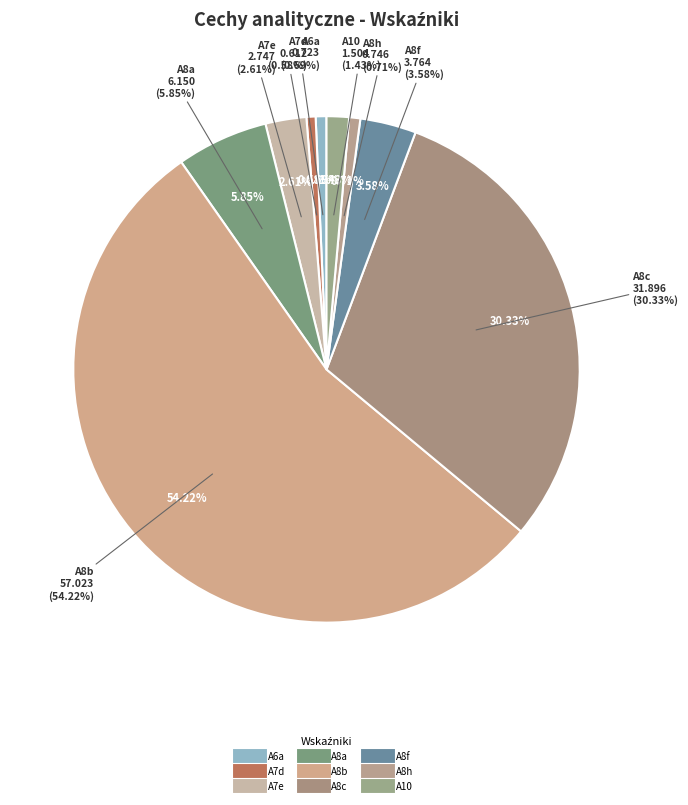

The A8h slice represents 1% of the pie. True or false?

True